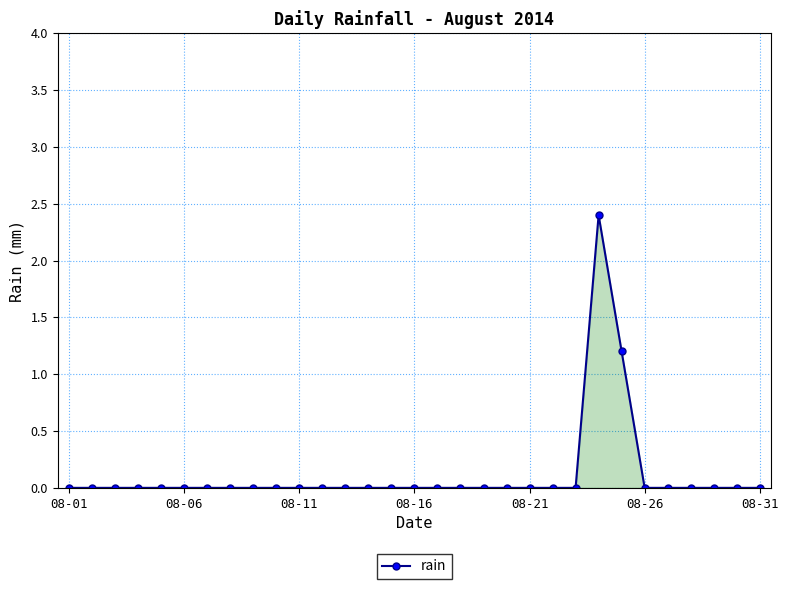

What is the maximum value shown in the chart?

2.4